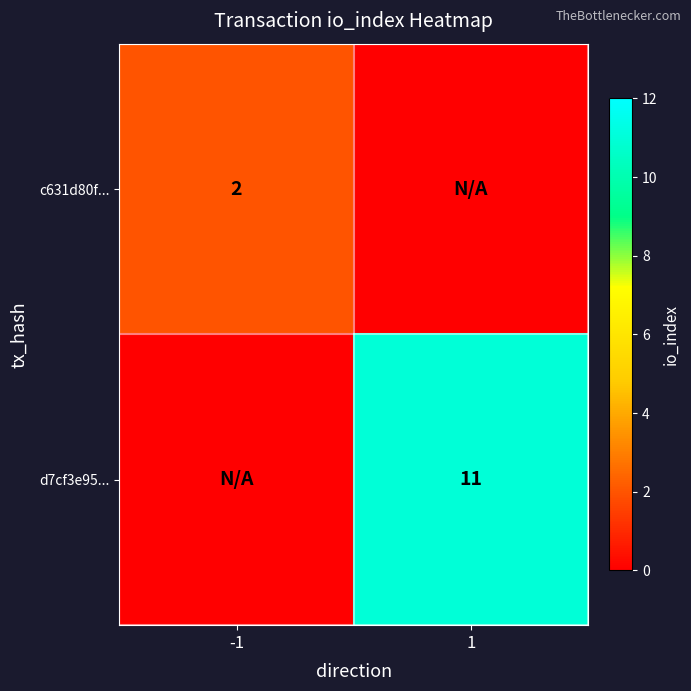

What is the total value across all series at 1?

11